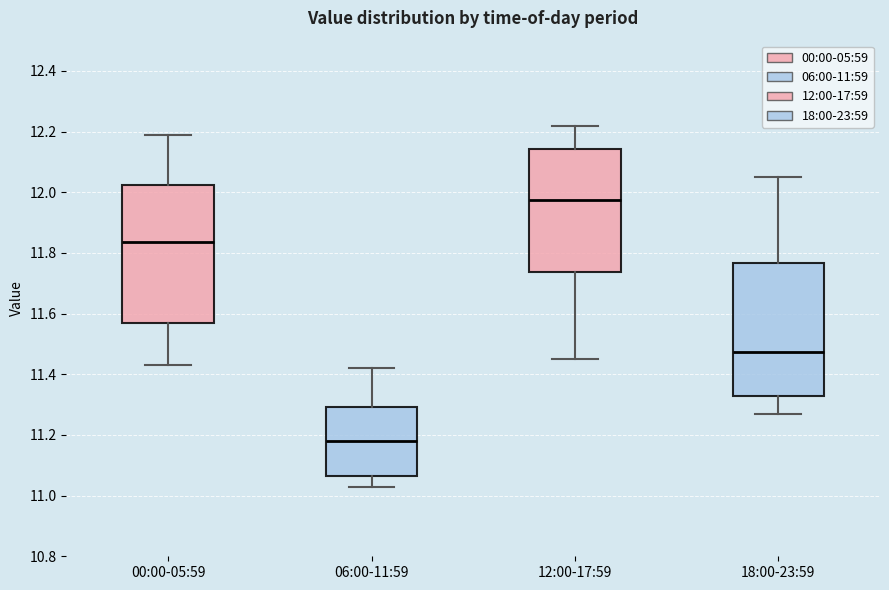

Reading left to right, transcribe this box plot: for each box, give where its median line is, the range the box spans, and where its two whiskers end, as read against the y-axis. The values are not printed on the chart, so give them approximately, as read against the axis.

00:00-05:59: median 11.84, box 11.58 to 12.02, whiskers 11.44 to 12.20
06:00-11:59: median 11.18, box 11.06 to 11.30, whiskers 11.04 to 11.42
12:00-17:59: median 11.98, box 11.74 to 12.14, whiskers 11.46 to 12.22
18:00-23:59: median 11.48, box 11.32 to 11.76, whiskers 11.28 to 12.06